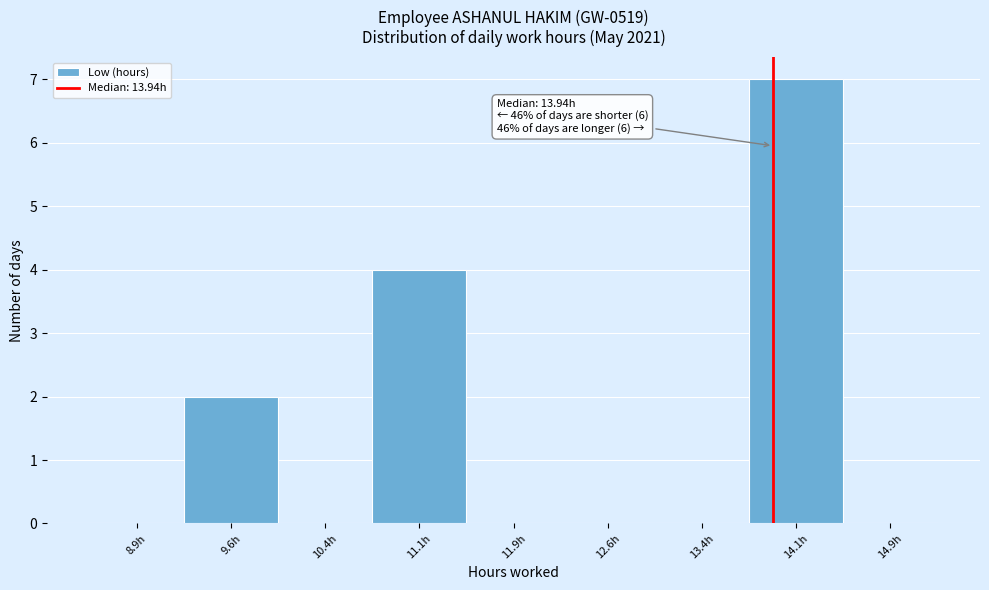

Over which range of the x-axis is the bar tallest?

13.75 to 14.50